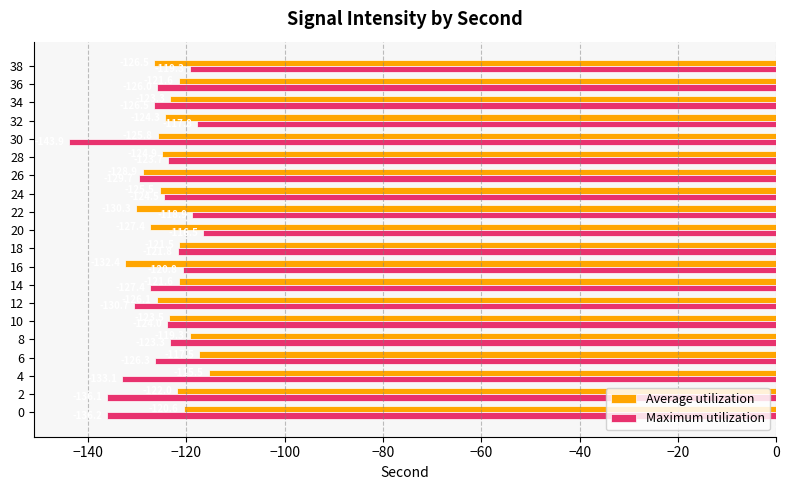

Is it true that Average utilization equals -124.3 at 32?

True